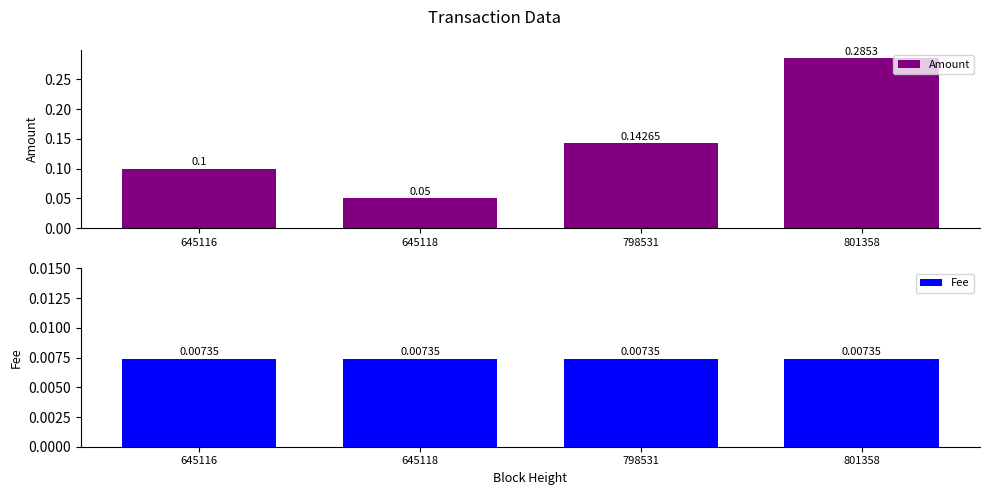

What is the sum of all Amount values?

0.6